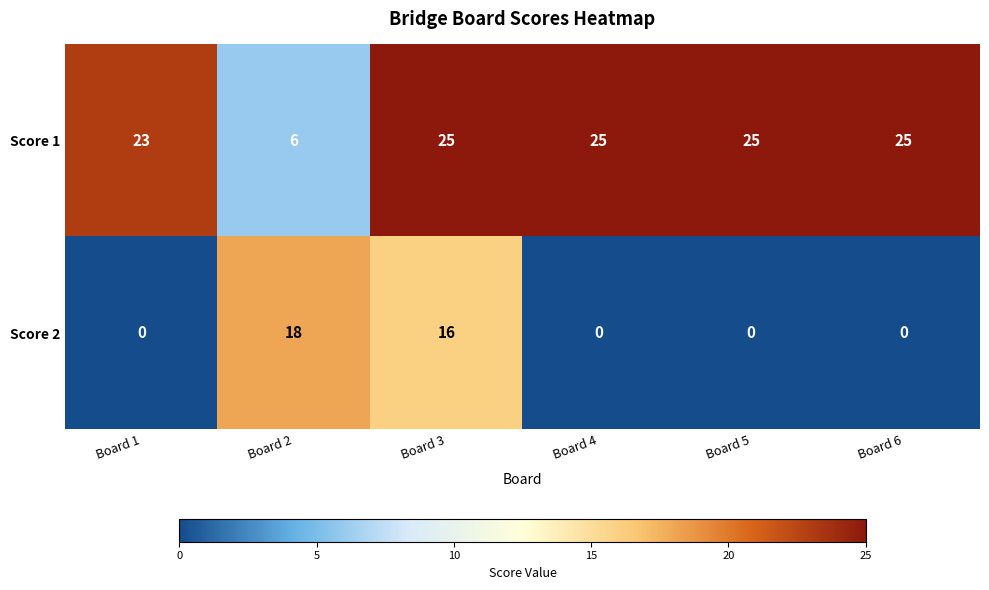

The value of Score 2 at Board 2 is 18. True or false?

True